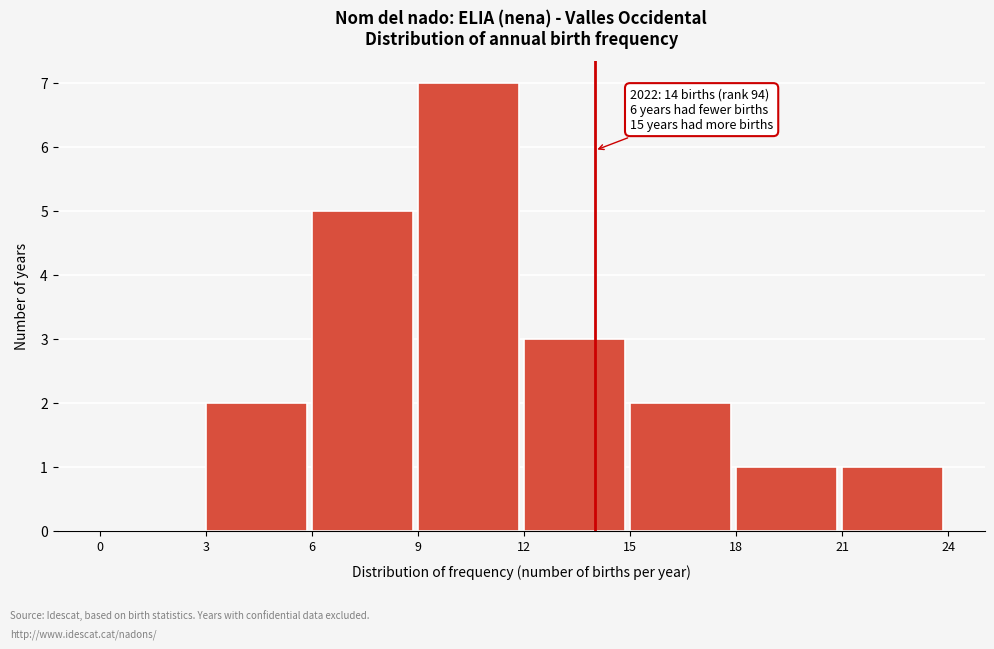

Which range on the x-axis has the tallest bar?

9 to 12